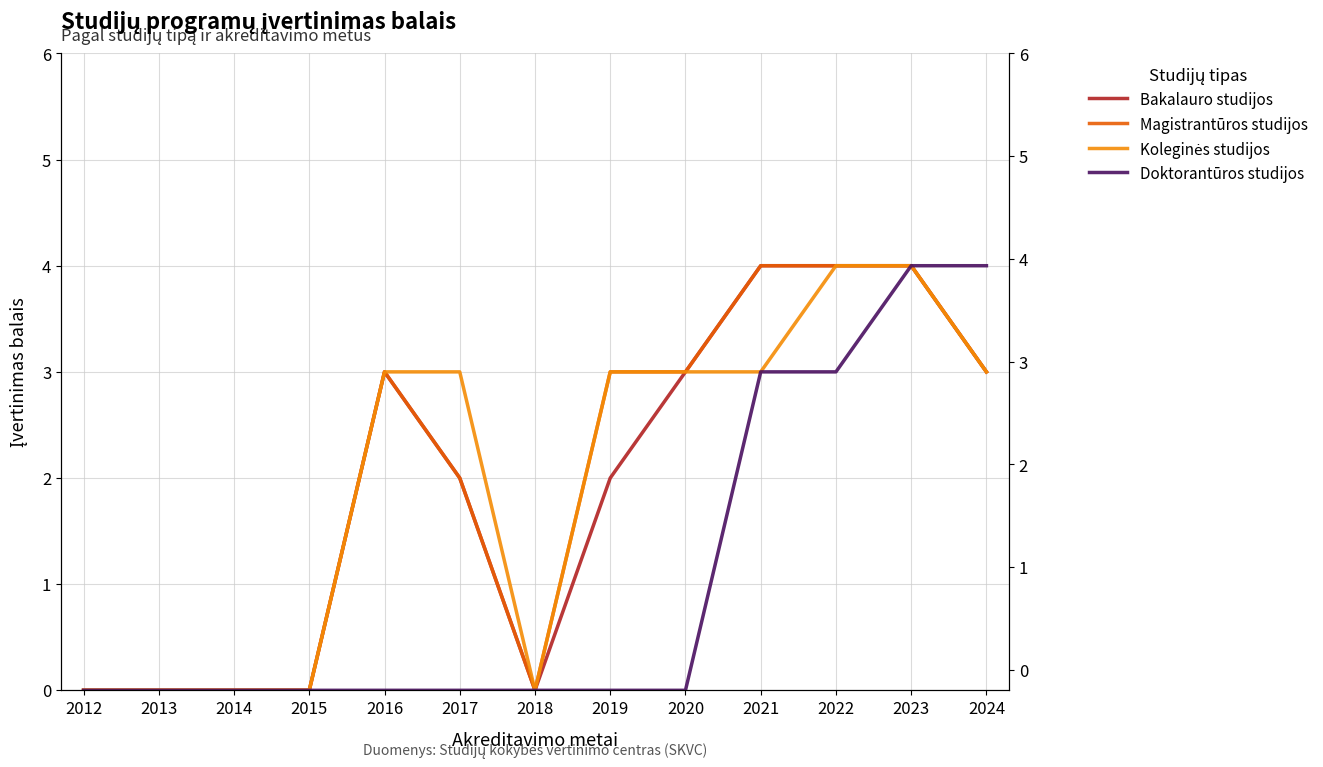

Between 2023 and 2020, which is larger?

2023